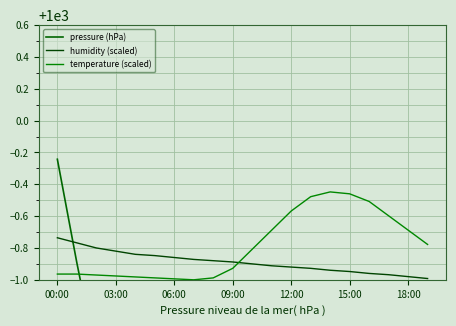

How many intersections are there between humidity (scaled) and temperature (scaled)?

1